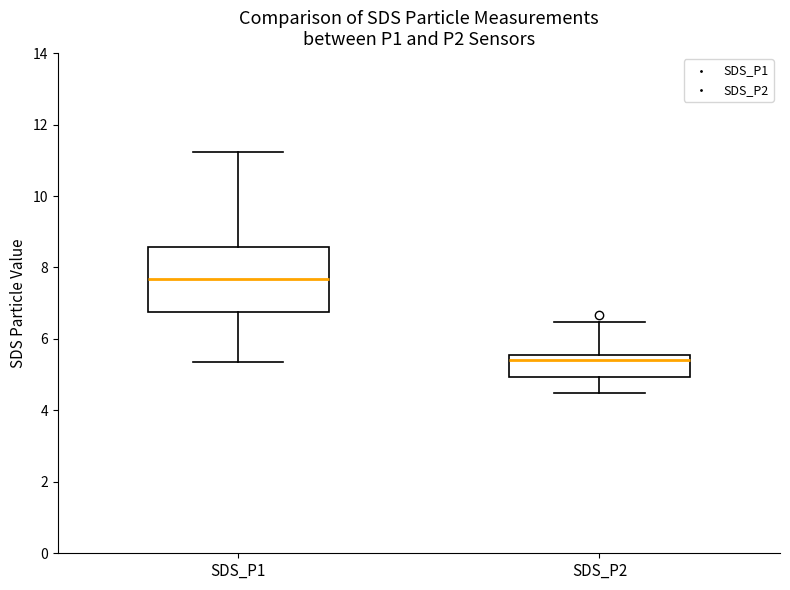

Reading left to right, transcribe this box plot: for each box, give where its median line is, the range the box spans, and where its two whiskers end, as read against the y-axis. The values are not printed on the chart, so give them approximately, as read against the axis.

SDS_P1: median 7.6, box 6.8 to 8.6, whiskers 5.4 to 11.2
SDS_P2: median 5.4, box 5.0 to 5.6, whiskers 4.6 to 6.4